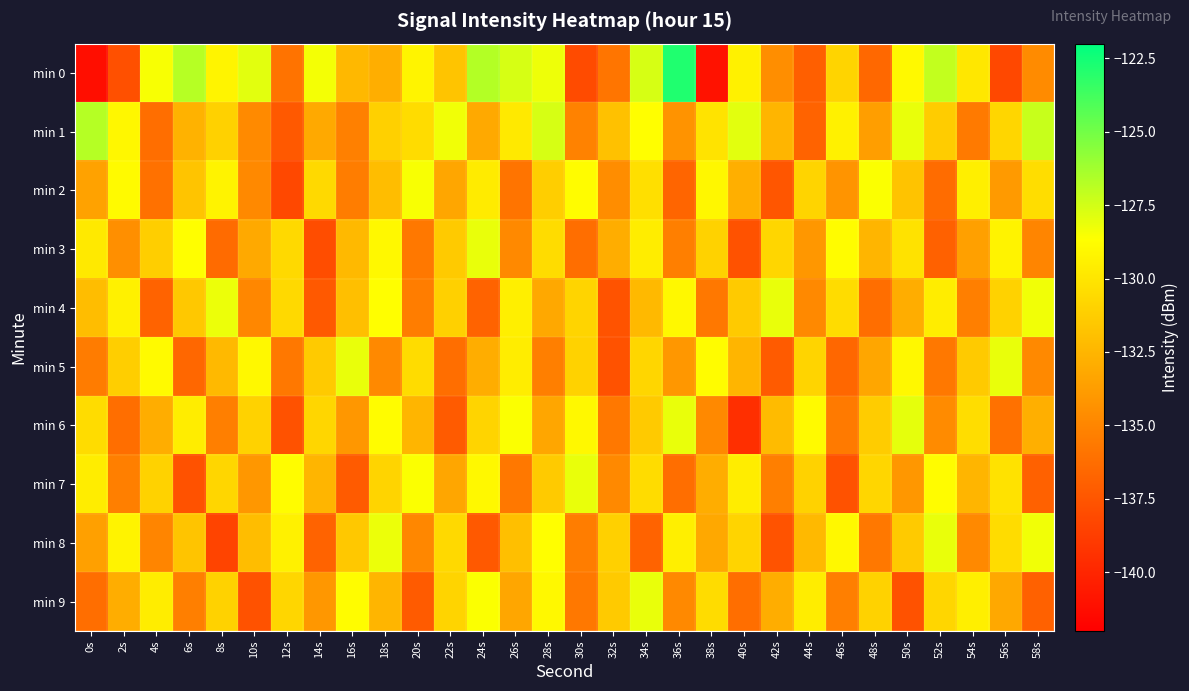

Count the number of categories in the chart.

30